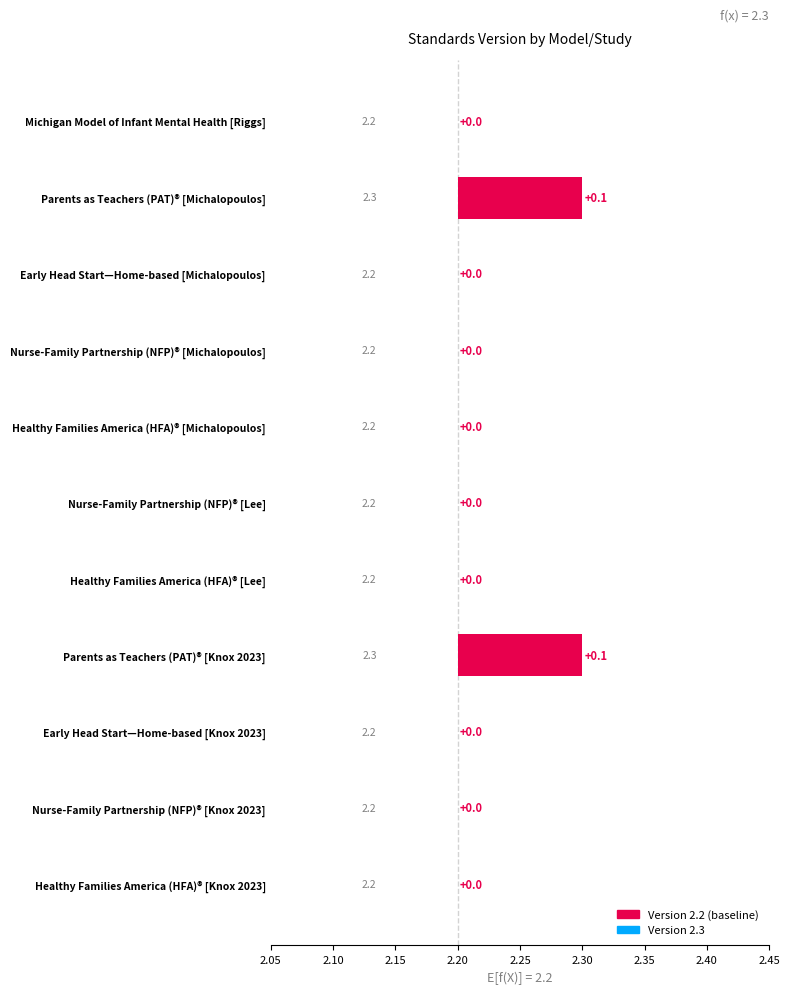

List the labels in order of value, largest first.

Parents as Teachers (PAT)® [Knox 2023], Parents as Teachers (PAT)® [Michalopoulos], Healthy Families America (HFA)® [Knox 2023], Nurse-Family Partnership (NFP)® [Knox 2023], Early Head Start—Home-based [Knox 2023], Healthy Families America (HFA)® [Lee], Nurse-Family Partnership (NFP)® [Lee], Healthy Families America (HFA)® [Michalopoulos], Nurse-Family Partnership (NFP)® [Michalopoulos], Early Head Start—Home-based [Michalopoulos], Michigan Model of Infant Mental Health [Riggs]